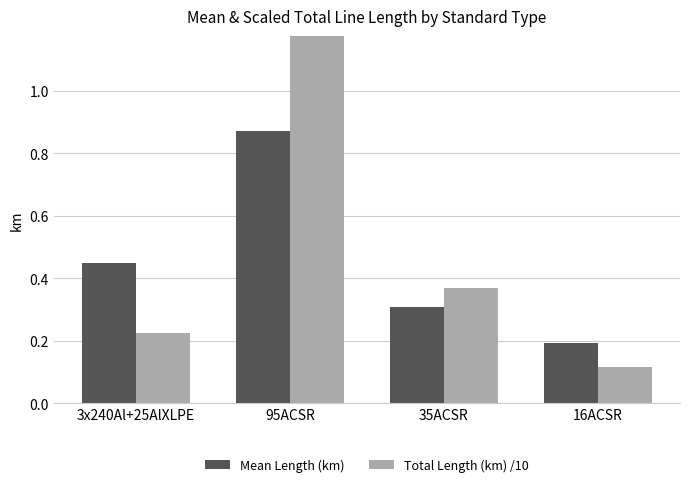

List the series in order of their peak value, highest first.

Total Length (km) /10, Mean Length (km)